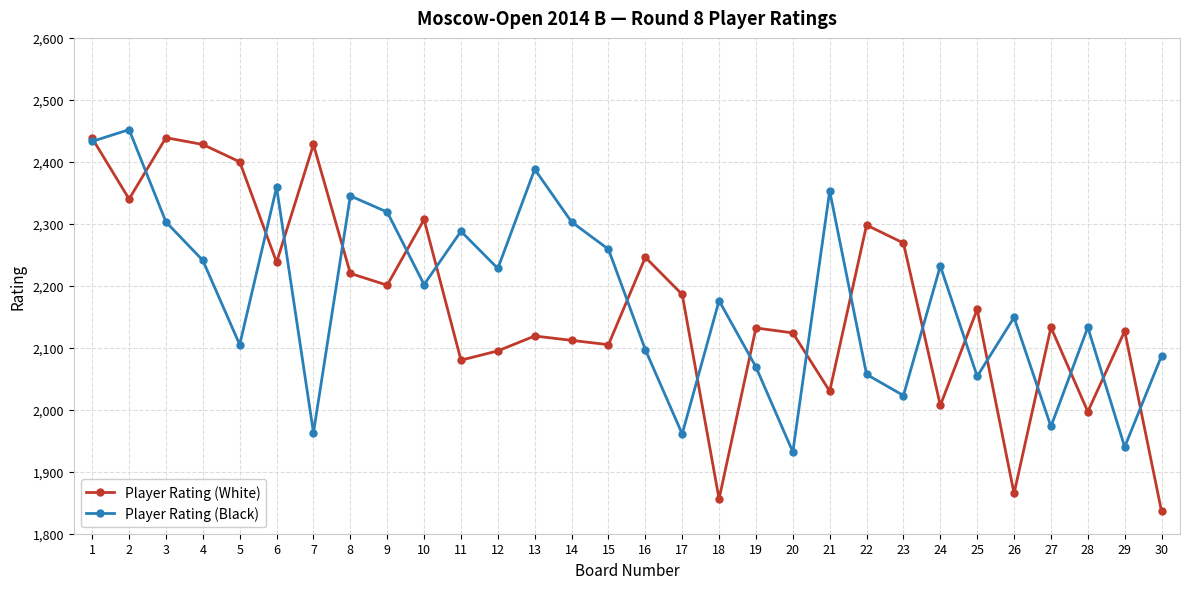

Which series has the largest total across all categories?

Player Rating (Black)